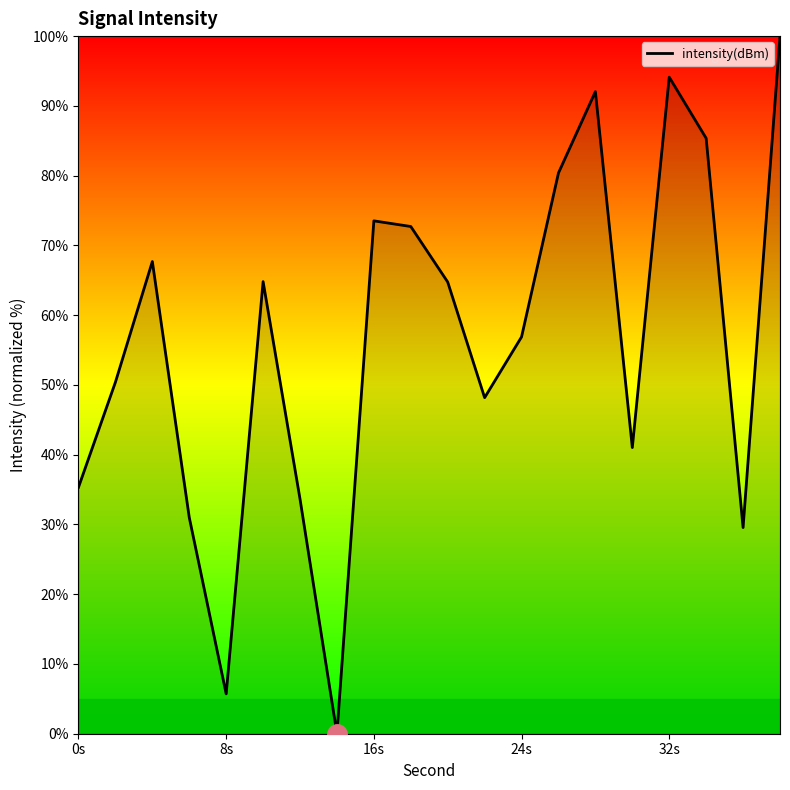

What is the greatest value displayed?

100.0